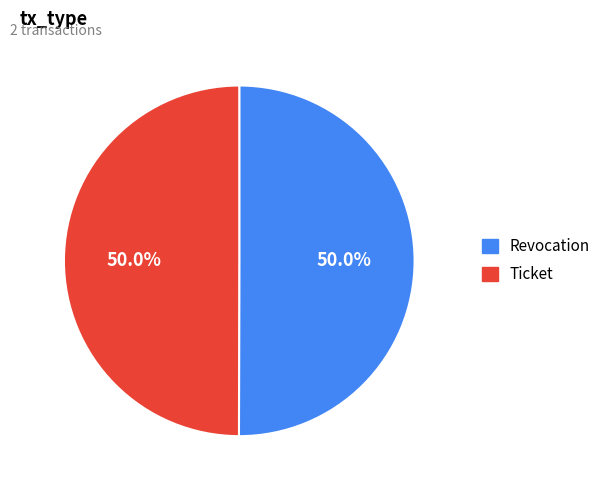

What is the ratio of the value at Ticket to the value at Revocation?

1.0